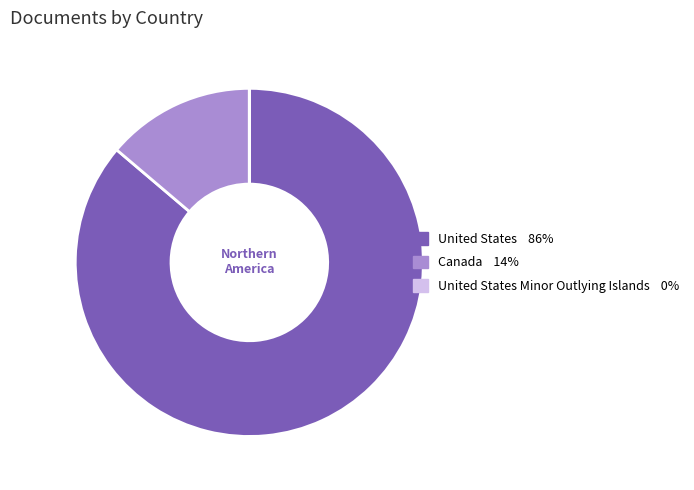

Is there a majority slice in this chart?

Yes